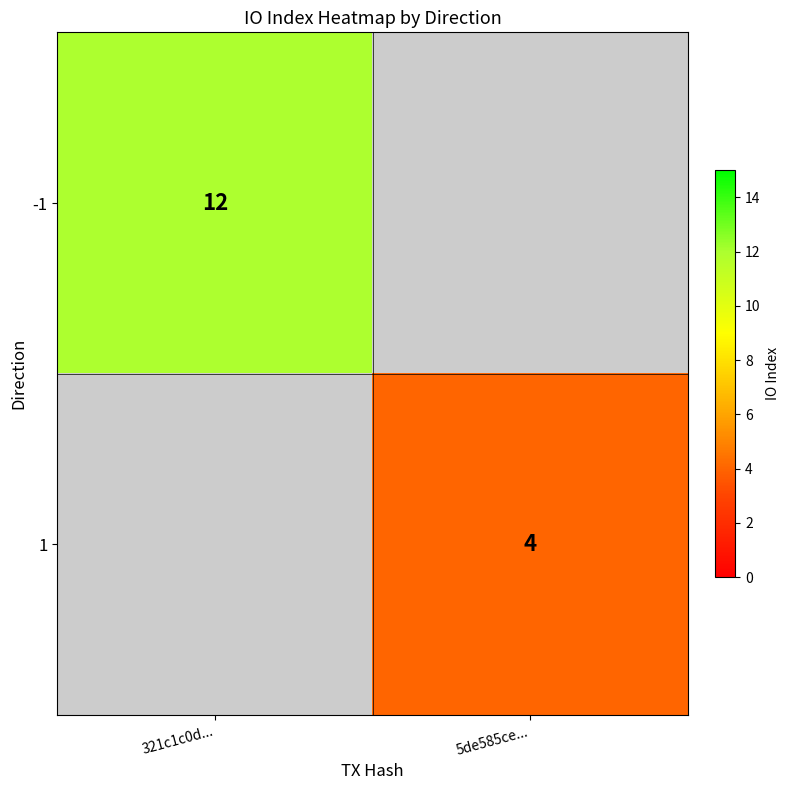

What is the greatest value displayed?

12.0